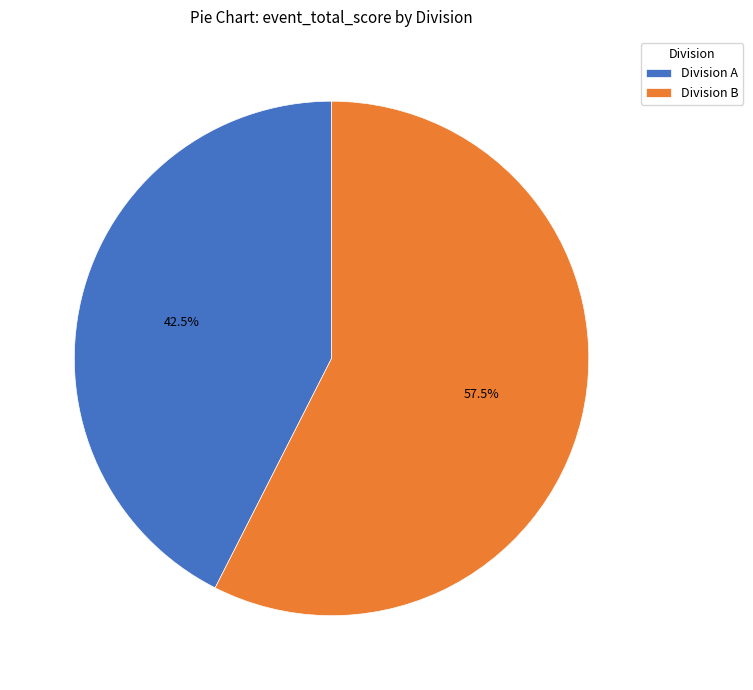

Approximately how many times larger is the value at Division B compared to Division A?

1.4